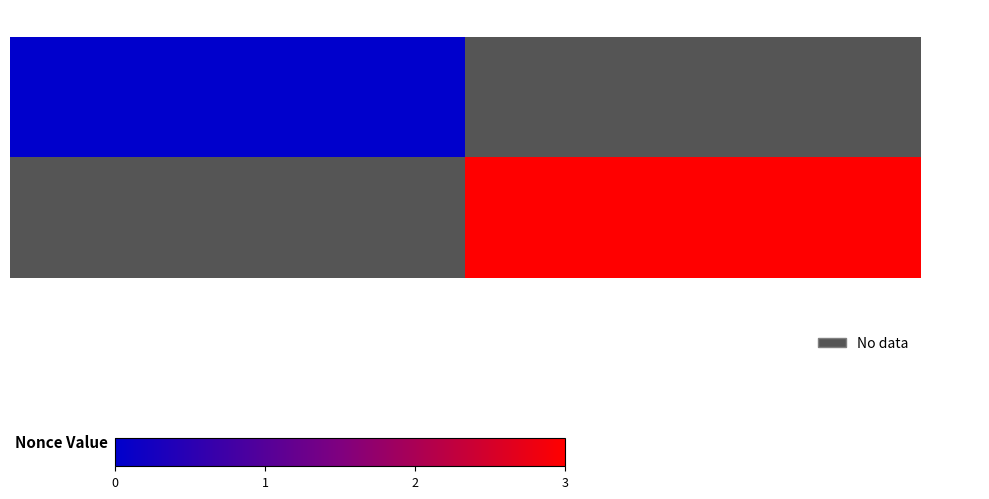

Rank the categories by - 296471 value from highest to lowest.

3NKHRBYT2z…, 3NLYmB9VNa…